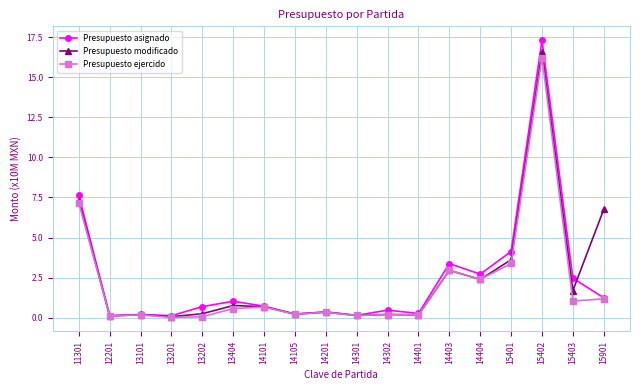

How many lines are shown in the chart?

3